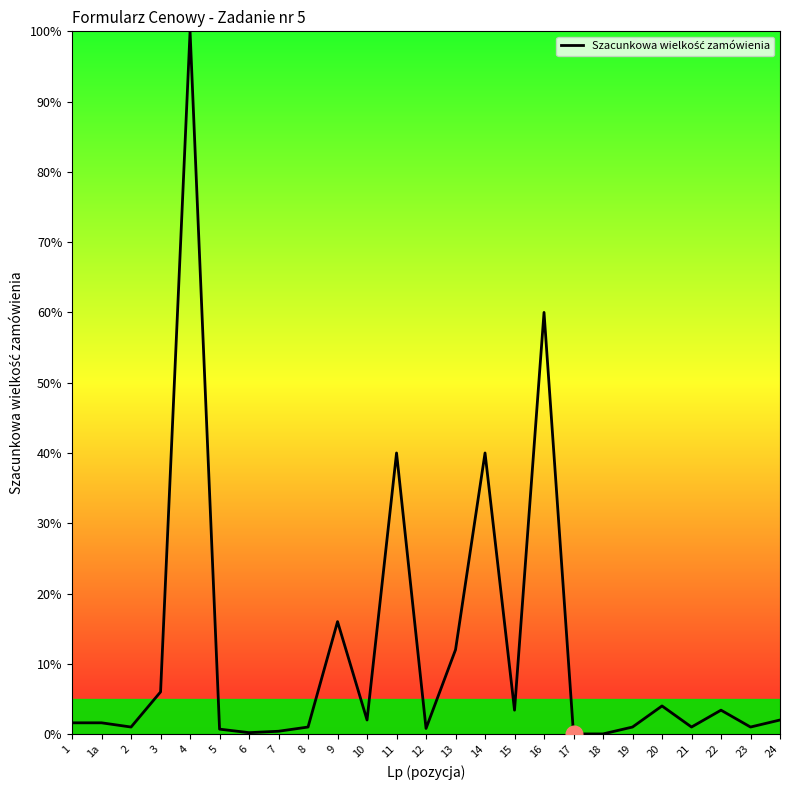

Which label corresponds to the largest value in the chart?

4